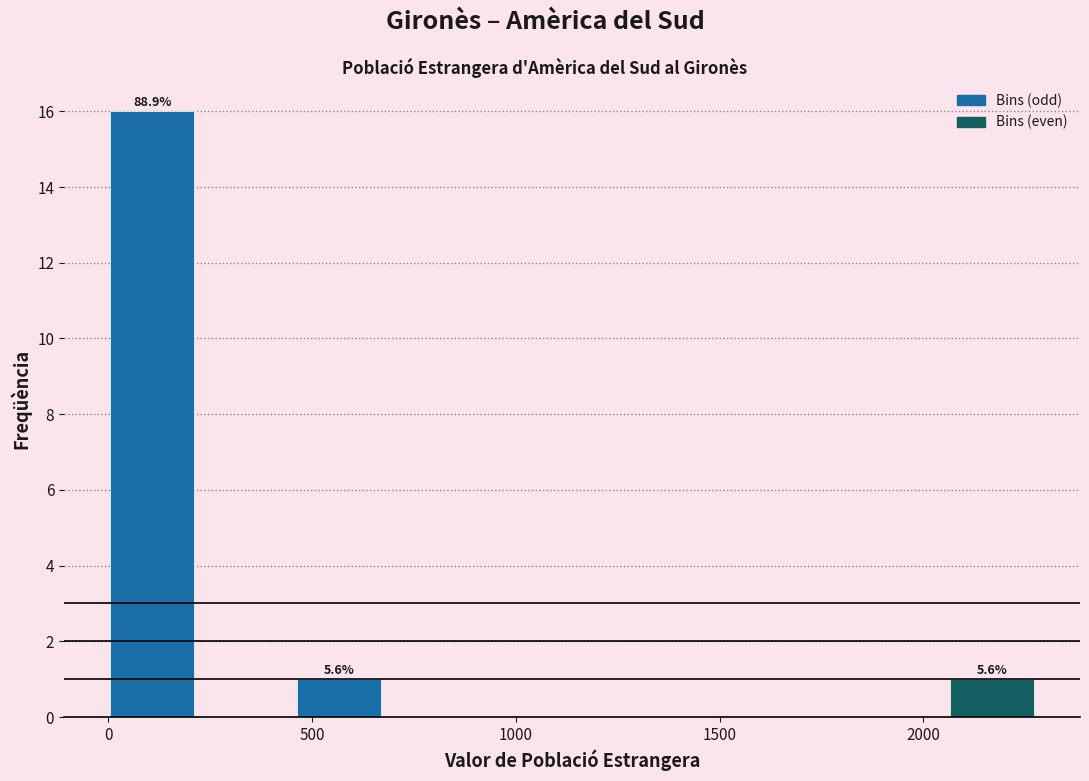

Which range on the x-axis has the tallest bar?

0 to 250